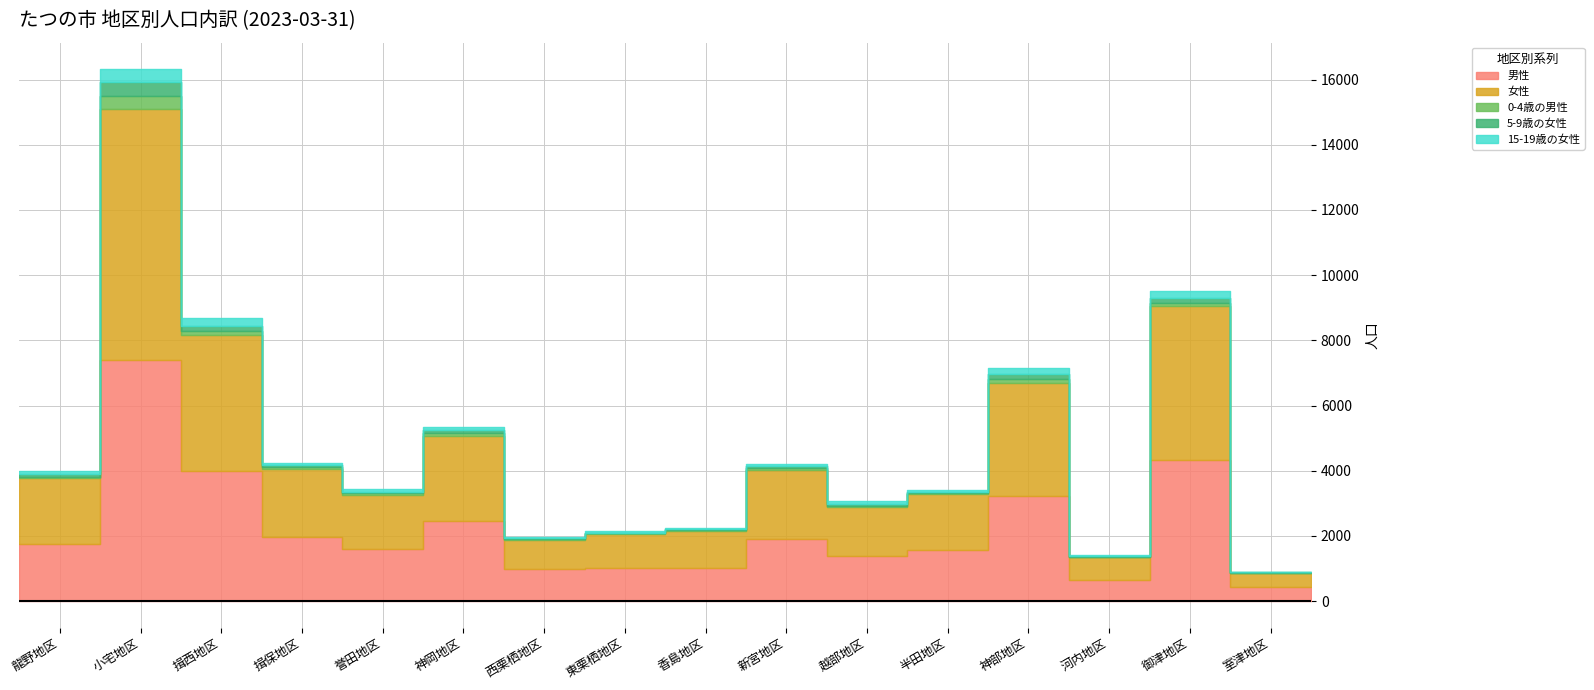

Reading left to right, what are all the values shown in this chart?

男性: 龍野地区=1768	小宅地区=7388	揖西地区=4007	揖保地区=1964	誉田地区=1590	神岡地区=2465	西栗栖地区=973	東栗栖地区=1011	香島地区=1023	新宮地区=1910	越部地区=1379	半田地区=1567	神部地区=3224	河内地区=656	御津地区=4315	室津地区=438
女性: 龍野地区=2000	小宅地区=7704	揖西地区=4151	揖保地区=2093	誉田地区=1656	神岡地区=2610	西栗栖地区=912	東栗栖地区=1051	香島地区=1135	新宮地区=2119	越部地区=1513	半田地区=1705	神部地区=3471	河内地区=697	御津地区=4730	室津地区=424
0-4歳の男性: 龍野地区=55	小宅地区=388	揖西地区=130	揖保地区=47	誉田地区=62	神岡地区=74	西栗栖地区=13	東栗栖地区=20	香島地区=14	新宮地区=58	越部地区=41	半田地区=32	神部地区=115	河内地区=15	御津地区=108	室津地区=10
5-9歳の女性: 龍野地区=84	小宅地区=458	揖西地区=161	揖保地区=60	誉田地区=54	神岡地区=86	西栗栖地区=27	東栗栖地区=24	香島地区=29	新宮地区=59	越部地区=58	半田地区=39	神部地区=154	河内地区=17	御津地区=153	室津地区=11
15-19歳の女性: 龍野地区=90	小宅地区=376	揖西地区=232	揖保地区=63	誉田地区=76	神岡地区=106	西栗栖地区=41	東栗栖地区=33	香島地区=56	新宮地区=75	越部地区=73	半田地区=82	神部地区=185	河内地区=16	御津地区=200	室津地区=13